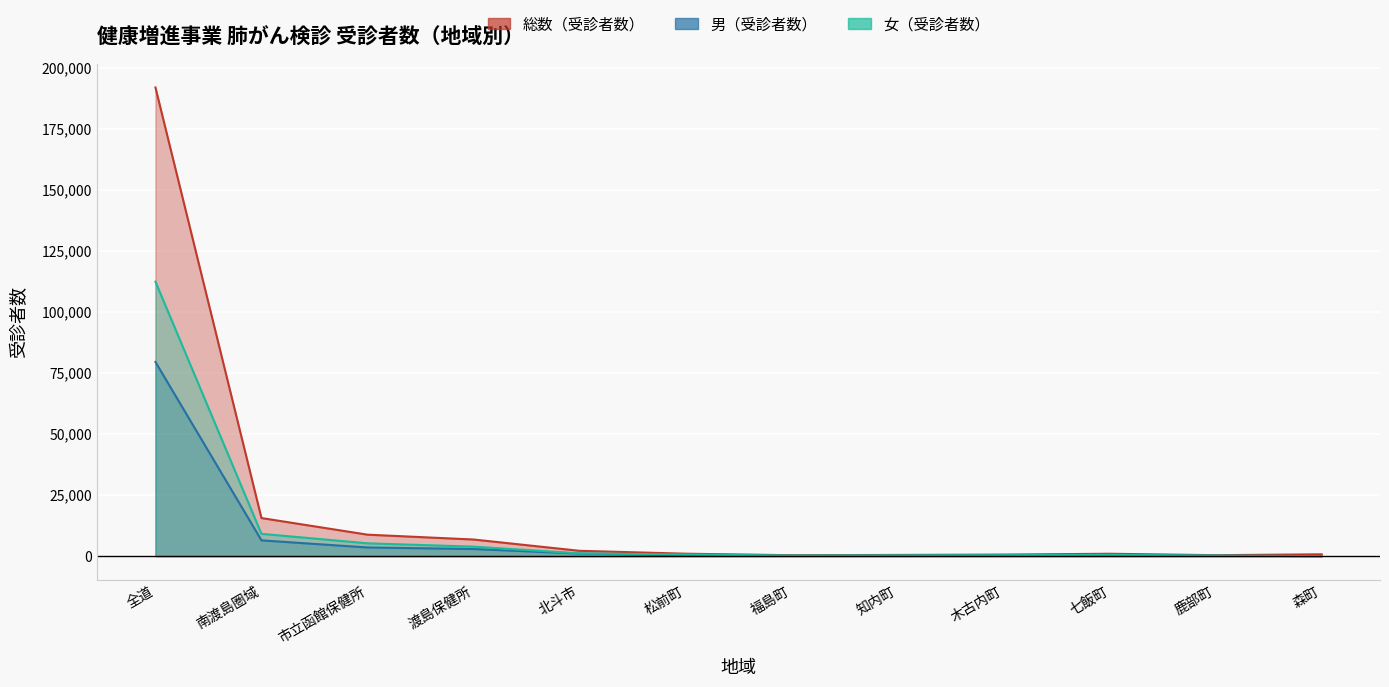

Is it true that 女（受診者数） equals 3889 at 渡島保健所?

True